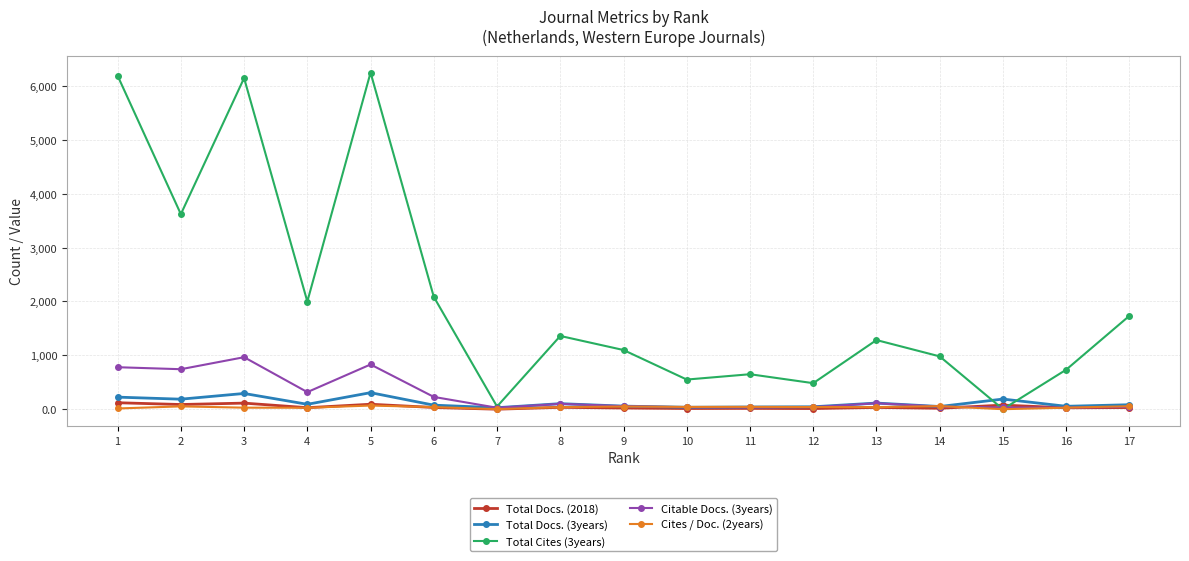

What is the lowest value of the Total Cites (3years) series?

1.0